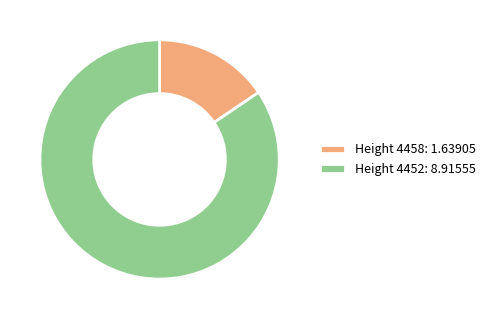

Combined, do Height 4452: 8.91555 and Height 4458: 1.63905 account for over 50%?

Yes